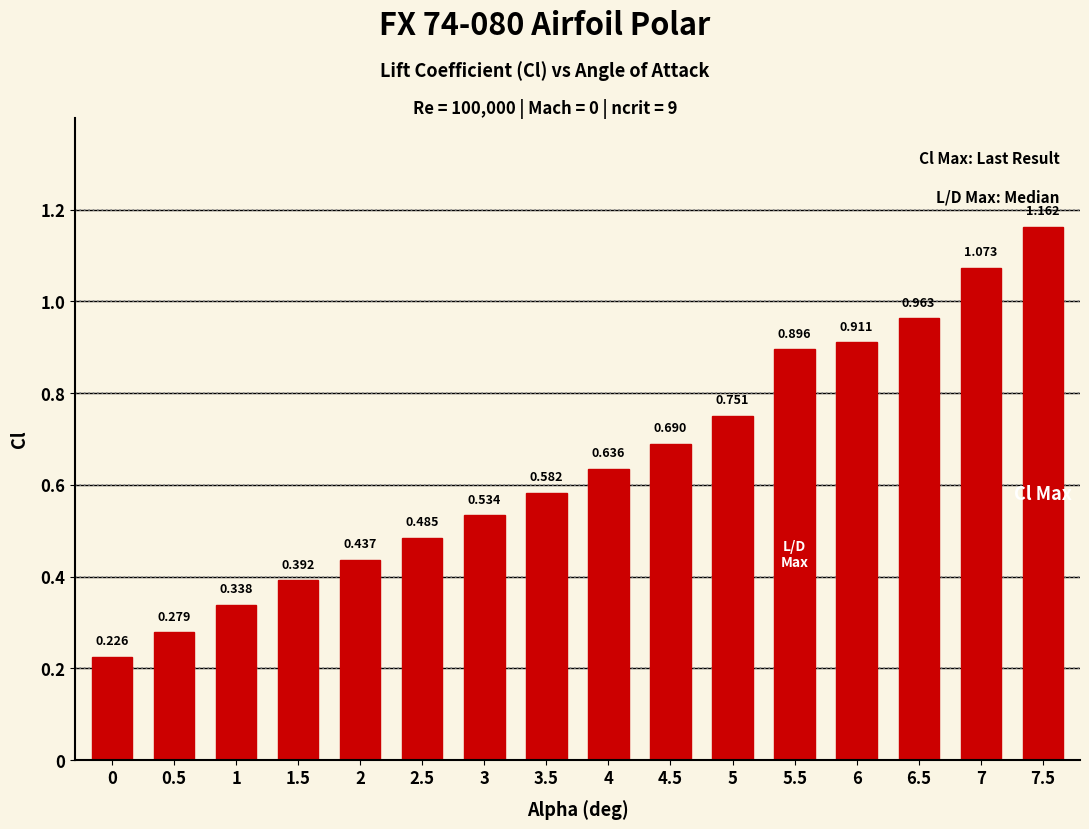

Reading left to right, transcribe all the data shown in this chart.

0=0.2	0.5=0.3	1=0.3	1.5=0.4	2=0.4	2.5=0.5	3=0.5	3.5=0.6	4=0.6	4.5=0.7	5=0.8	5.5=0.9	6=0.9	6.5=1.0	7=1.1	7.5=1.2